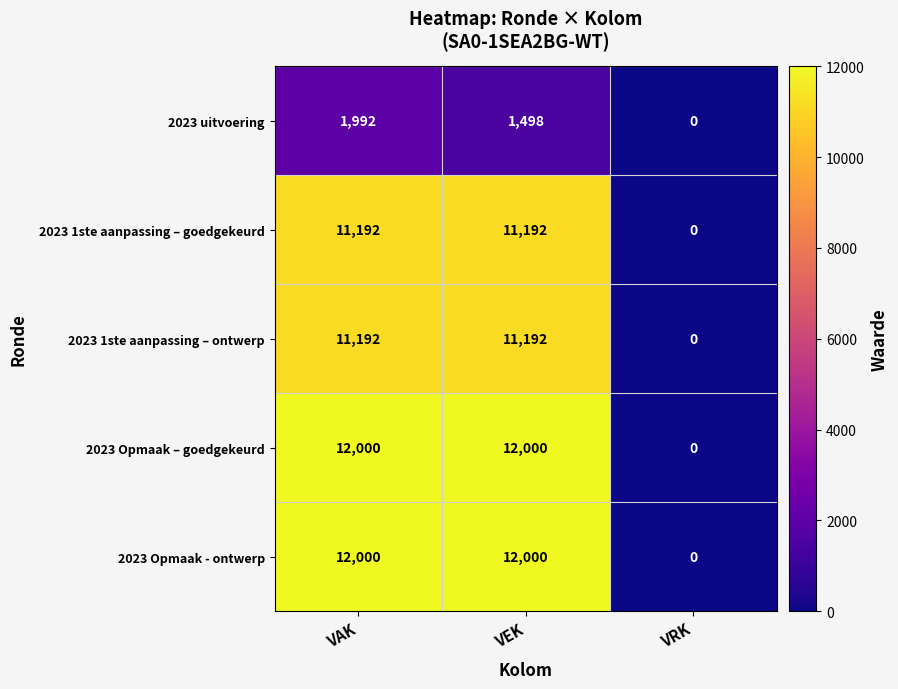

Reading right to left, transcribe all the data shown in this chart.

2023 uitvoering: 0	1498	1992
2023 1ste aanpassing – goedgekeurd: 0	11192	11192
2023 1ste aanpassing – ontwerp: 0	11192	11192
2023 Opmaak – goedgekeurd: 0	12000	12000
2023 Opmaak - ontwerp: 0	12000	12000